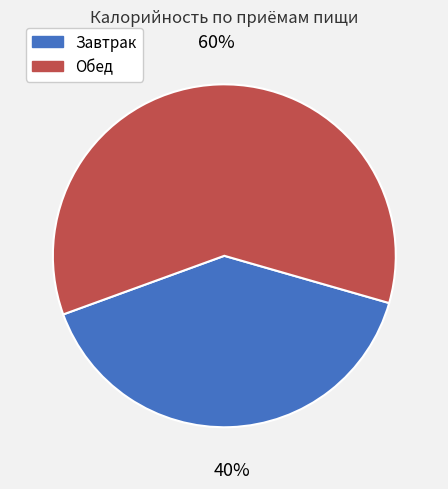

Approximately how many times larger is the value at Завтрак compared to Обед?

0.7